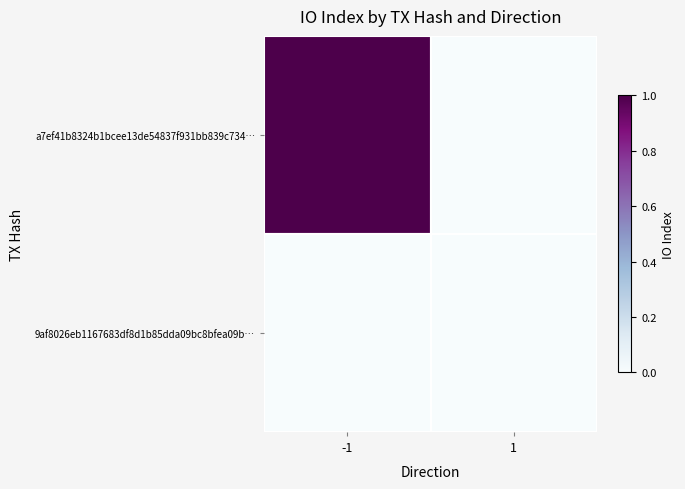

At 1, list the series in order from smallest to largest.

a7ef41b8324b1bcee13de54837f931bb839c734…, 9af8026eb1167683df8d1b85dda09bc8bfea09b…